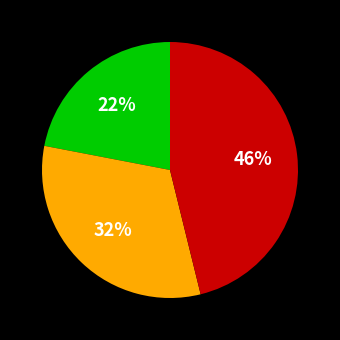

To the nearest percent, what is the average slice percentage?

33%